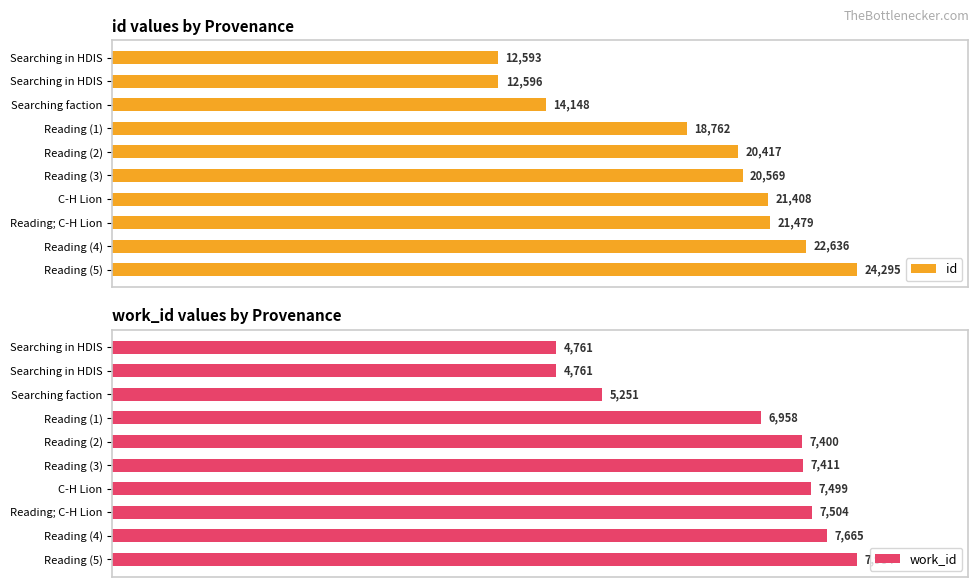

What are all the series names shown in the legend?

id, work_id